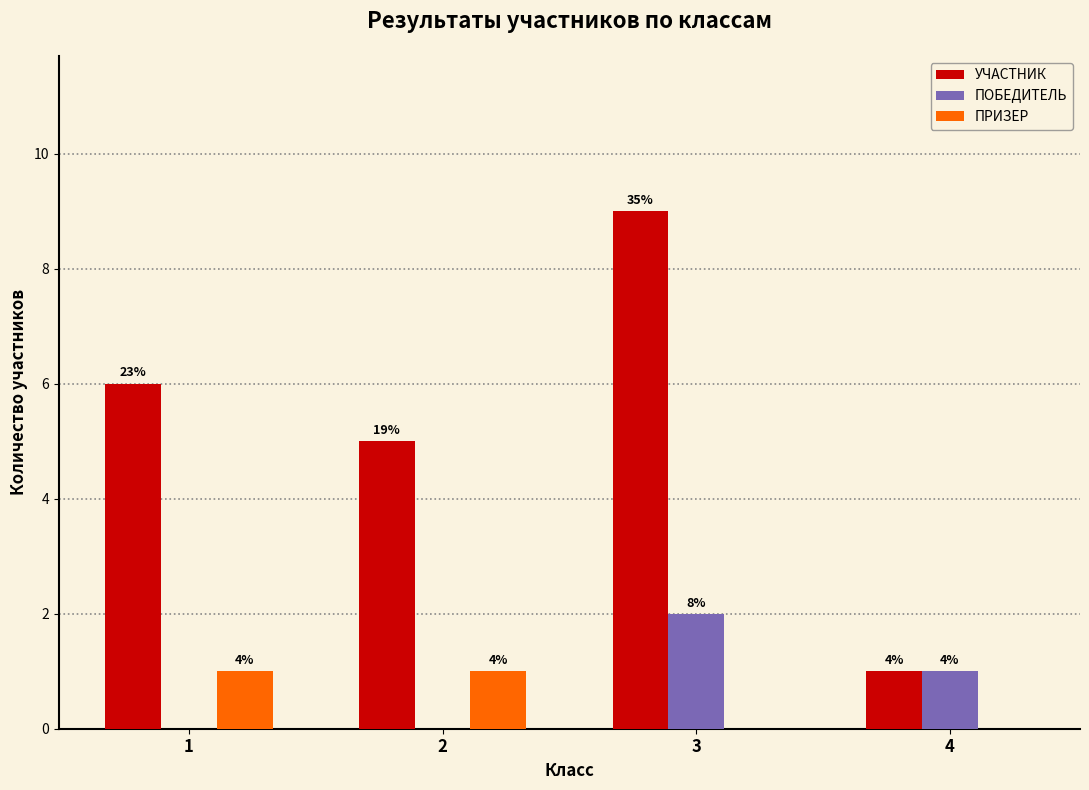

What are all the series names shown in the legend?

УЧАСТНИК, ПОБЕДИТЕЛЬ, ПРИЗЕР